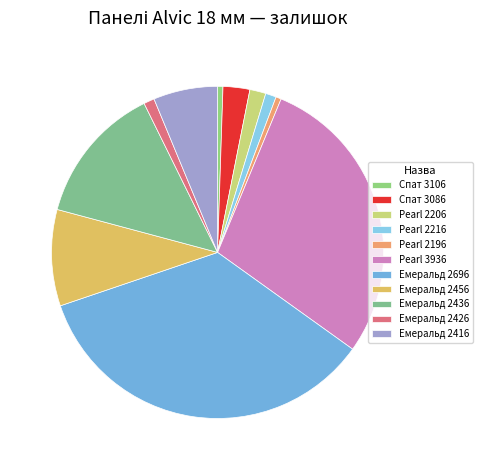

How many slices are in this pie chart?

11